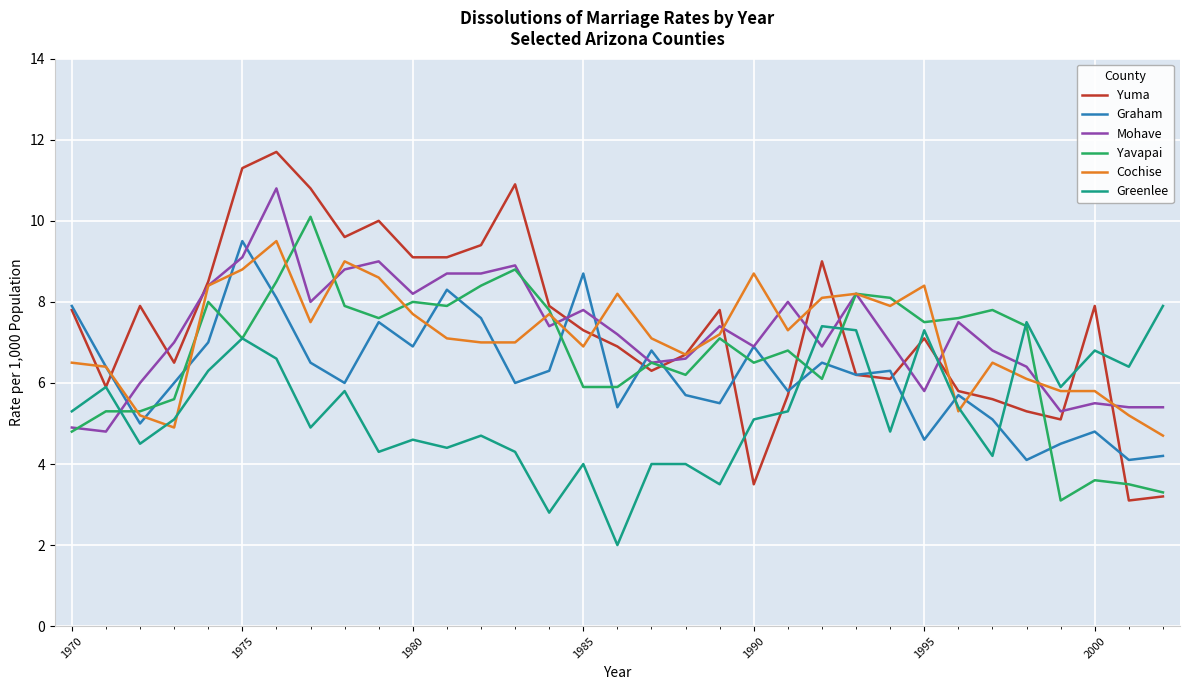

How many intersections are there between Cochise and Greenlee?

5